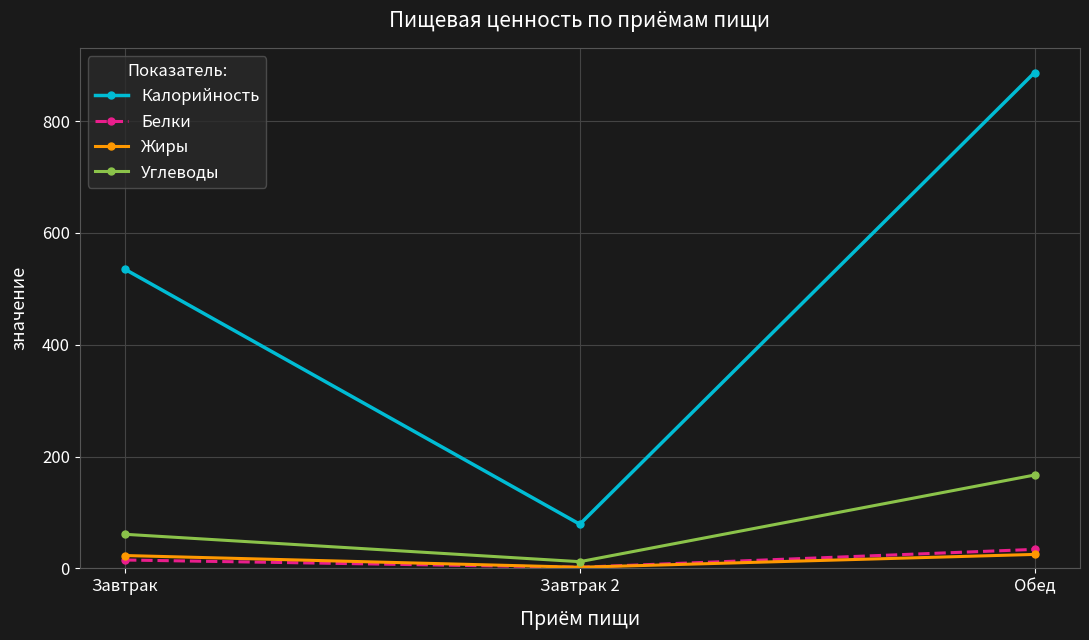

Read the Углеводы value at Завтрак 2, to the nearest 5.

10